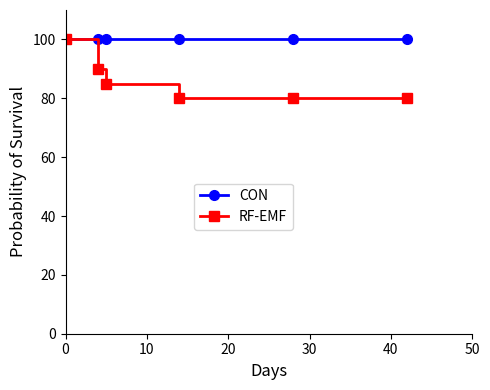

At how many categories does at least one series exceed 92?

6